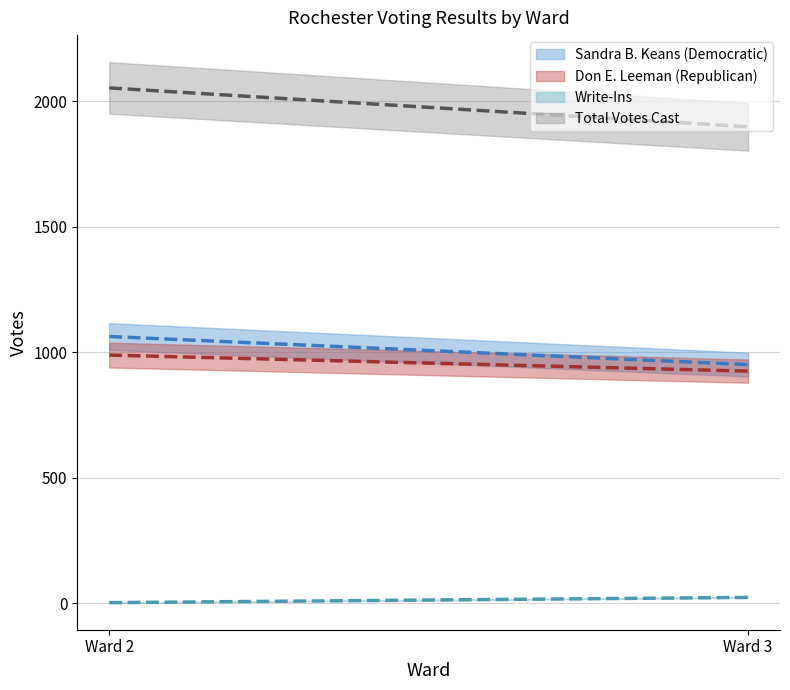

At which category does the chart reach its peak across all series?

Ward 2